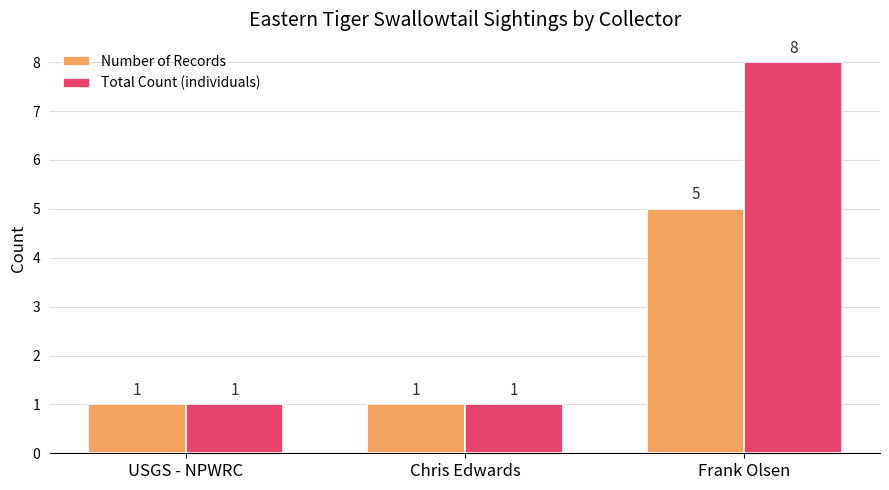

What is the label of the 3rd bar from the left?

Frank Olsen